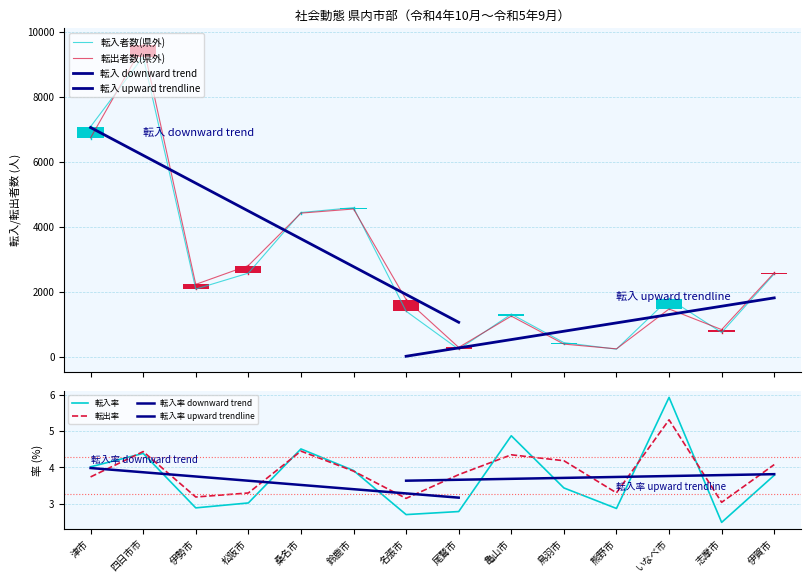

Which has a higher value, 津市 or 鈴鹿市?

津市